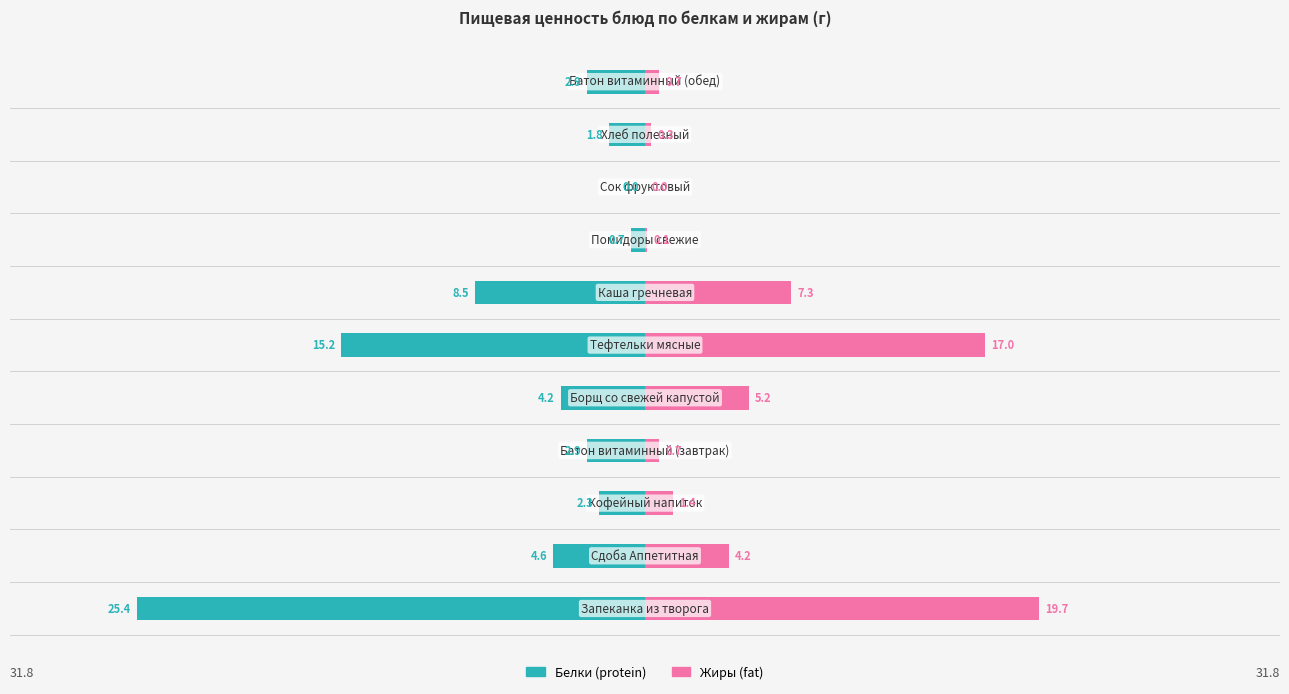

Is the value of Жиры at 6 greater than the value of Белки at 8?

Yes